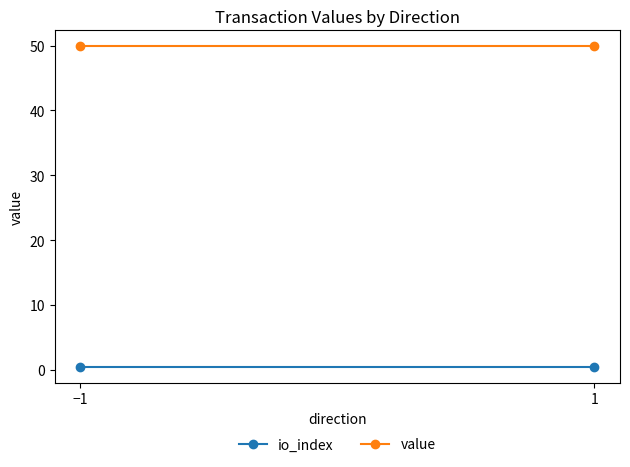

What is the sum of all io_index values?

1.0